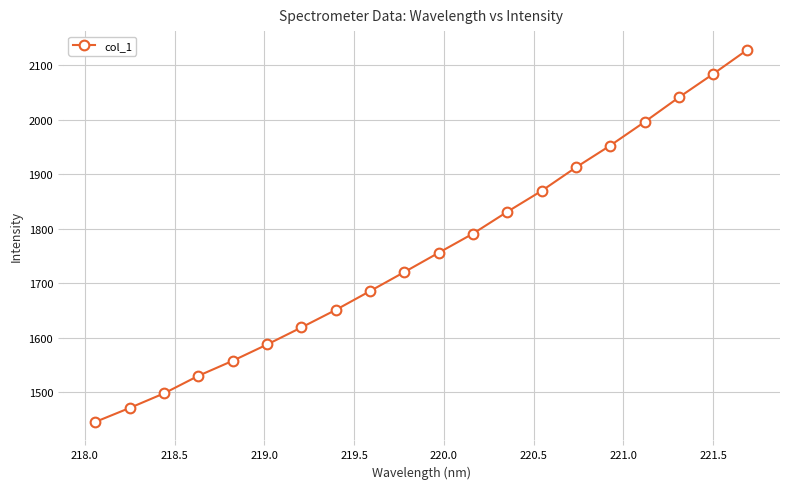

Reading right to left, transcribe all the data shown in this chart.

2128.6	2084.0	2041.0	1995.9	1952.7	1912.6	1869.5	1831.1	1791.0	1755.9	1720.5	1685.6	1651.0	1618.8	1587.5	1557.7	1530.1	1497.9	1471.1	1445.5